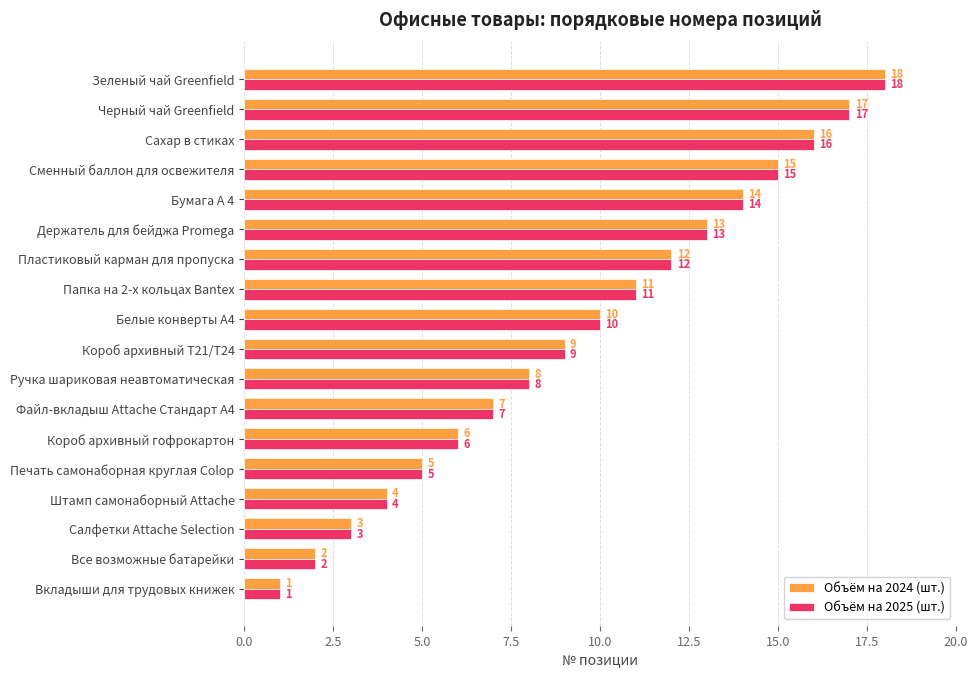

Is it true that Объём на 2025 (шт.) equals 4 at Ручка шариковая неавтоматическая?

False